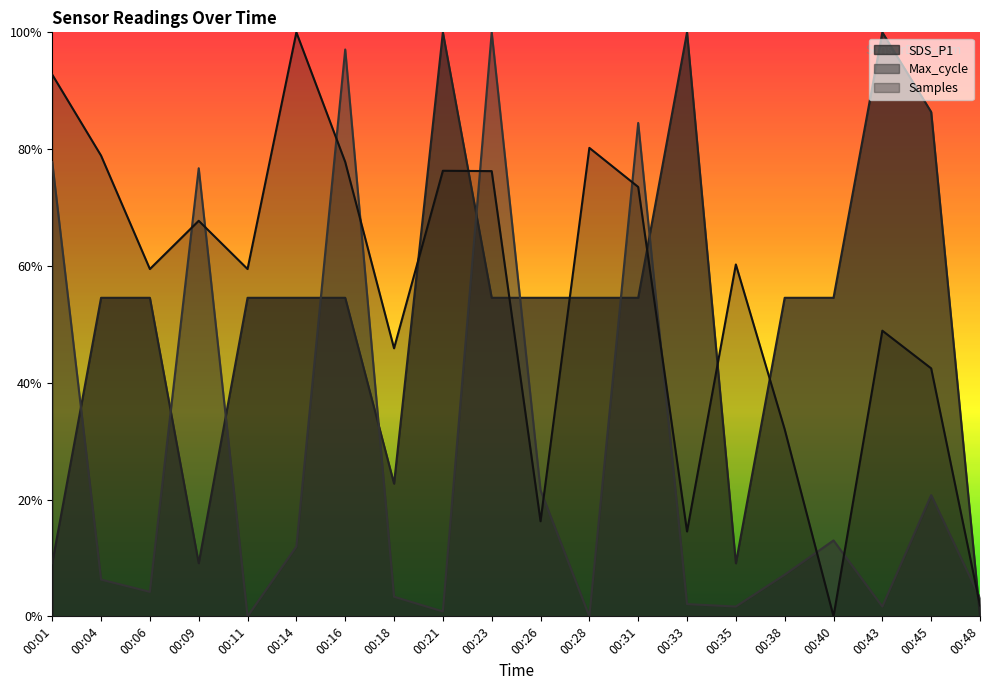

True or false: Samples and SDS_P1 cross at least once.

True